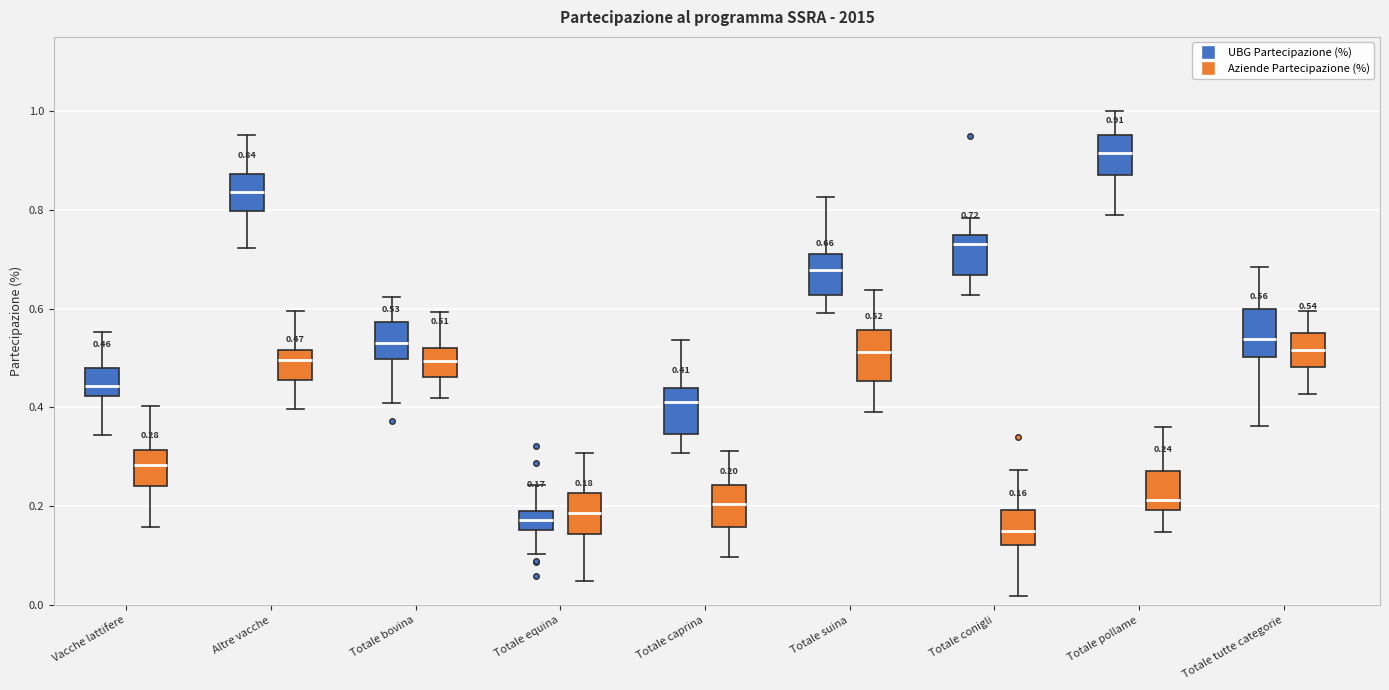

Which box has the highest median line?

Totale pollame (UBG Partecipazione (%))